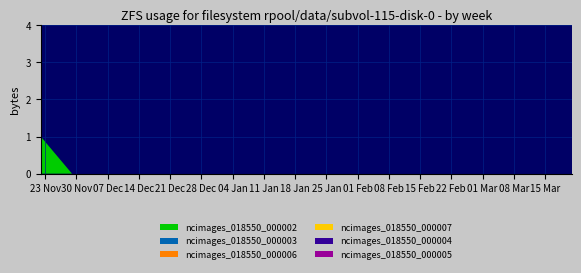

Reading left to right, extract all data points from this chart.

ncimages_018550_000002: 2020-11-22=1	2020-11-29=0	2020-12-06=0	2020-12-13=0	2020-12-20=0	2020-12-27=0	2021-01-03=0	2021-01-10=0	2021-01-17=0	2021-01-24=0	2021-01-31=0	2021-02-07=0	2021-02-14=0	2021-02-21=0	2021-02-28=0	2021-03-07=0	2021-03-14=0	2021-03-21=0
ncimages_018550_000003: 2020-11-22=0	2020-11-29=0	2020-12-06=0	2020-12-13=0	2020-12-20=0	2020-12-27=0	2021-01-03=0	2021-01-10=0	2021-01-17=0	2021-01-24=0	2021-01-31=0	2021-02-07=0	2021-02-14=0	2021-02-21=0	2021-02-28=0	2021-03-07=0	2021-03-14=0	2021-03-21=0
ncimages_018550_000006: 2020-11-22=0	2020-11-29=0	2020-12-06=0	2020-12-13=0	2020-12-20=0	2020-12-27=0	2021-01-03=0	2021-01-10=0	2021-01-17=0	2021-01-24=0	2021-01-31=0	2021-02-07=0	2021-02-14=0	2021-02-21=0	2021-02-28=0	2021-03-07=0	2021-03-14=0	2021-03-21=0
ncimages_018550_000007: 2020-11-22=0	2020-11-29=0	2020-12-06=0	2020-12-13=0	2020-12-20=0	2020-12-27=0	2021-01-03=0	2021-01-10=0	2021-01-17=0	2021-01-24=0	2021-01-31=0	2021-02-07=0	2021-02-14=0	2021-02-21=0	2021-02-28=0	2021-03-07=0	2021-03-14=0	2021-03-21=0
ncimages_018550_000004: 2020-11-22=0	2020-11-29=0	2020-12-06=0	2020-12-13=0	2020-12-20=0	2020-12-27=0	2021-01-03=0	2021-01-10=0	2021-01-17=0	2021-01-24=0	2021-01-31=0	2021-02-07=0	2021-02-14=0	2021-02-21=0	2021-02-28=0	2021-03-07=0	2021-03-14=0	2021-03-21=0
ncimages_018550_000005: 2020-11-22=0	2020-11-29=0	2020-12-06=0	2020-12-13=0	2020-12-20=0	2020-12-27=0	2021-01-03=0	2021-01-10=0	2021-01-17=0	2021-01-24=0	2021-01-31=0	2021-02-07=0	2021-02-14=0	2021-02-21=0	2021-02-28=0	2021-03-07=0	2021-03-14=0	2021-03-21=0